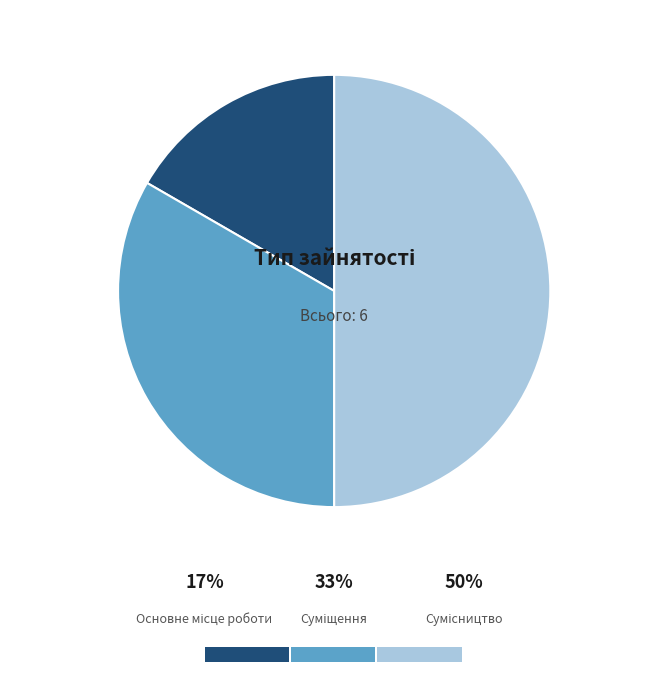

To the nearest percent, what is the combined percentage of Суміщення and Сумісництво?

83%